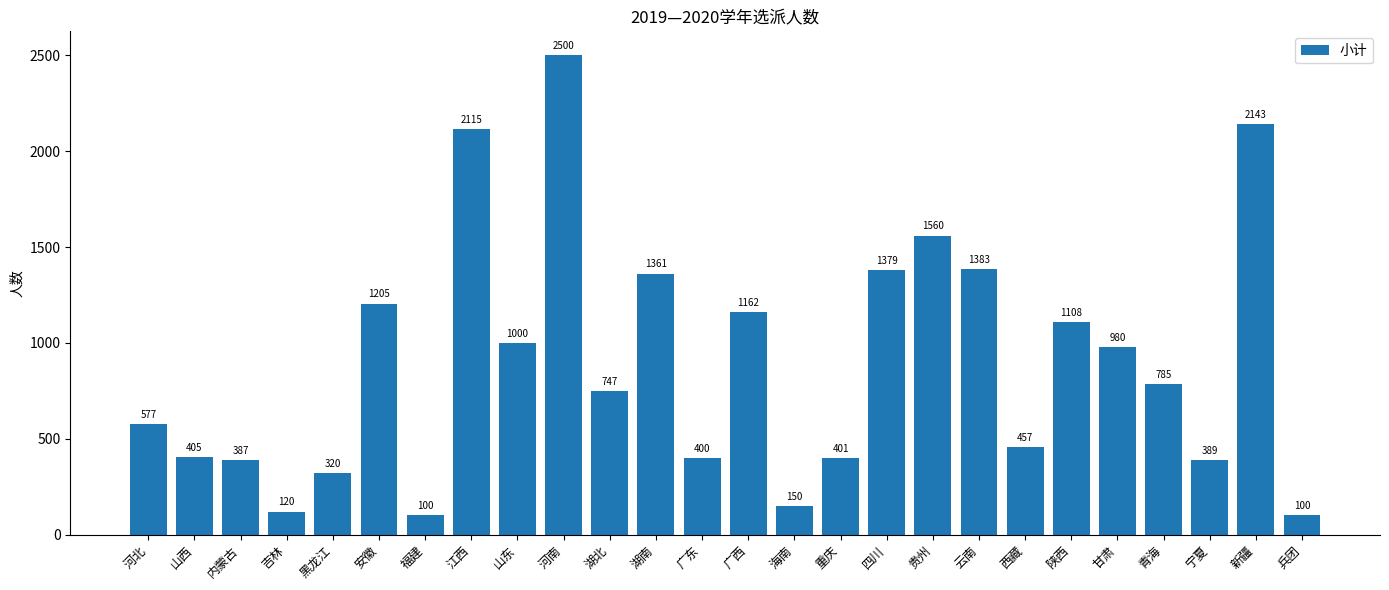

What is the sum of all values?

23234